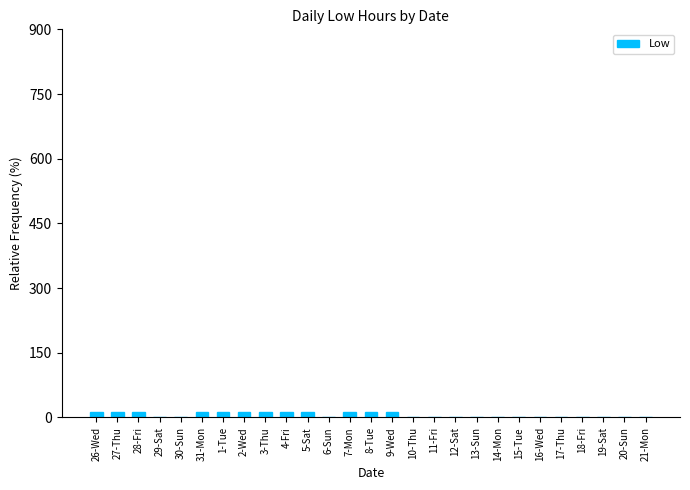

The value at 11-Fri is -11.8. True or false?

True